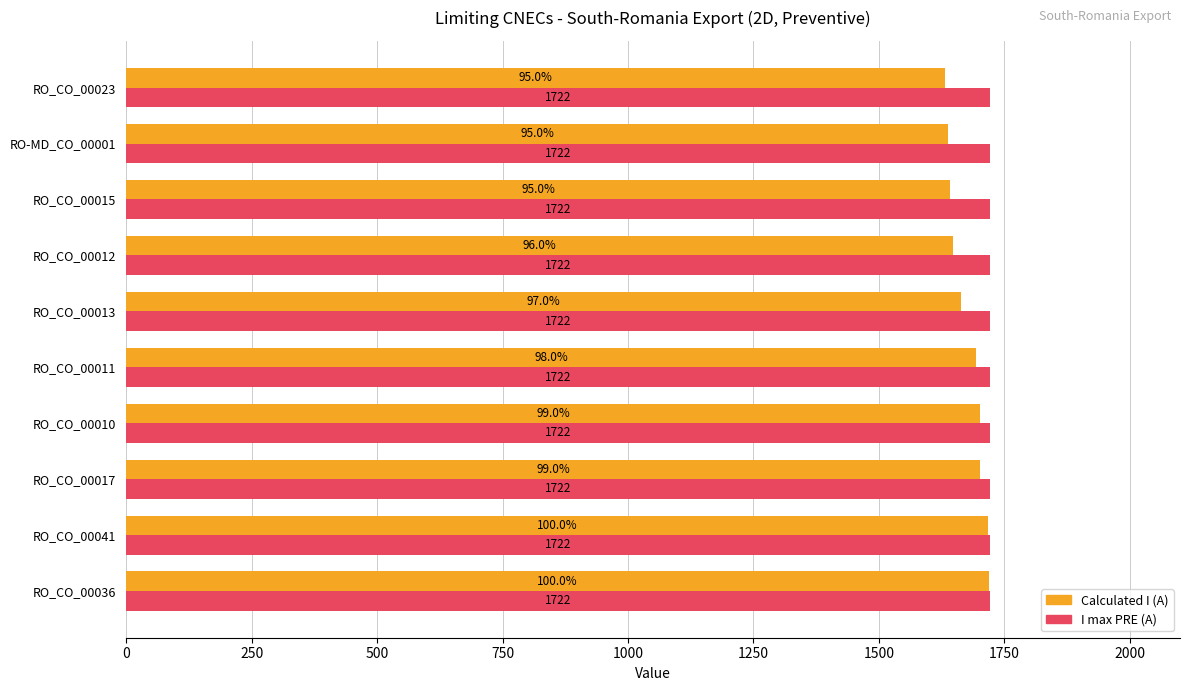

What is the average value of the Calculated I (A) series?

1676